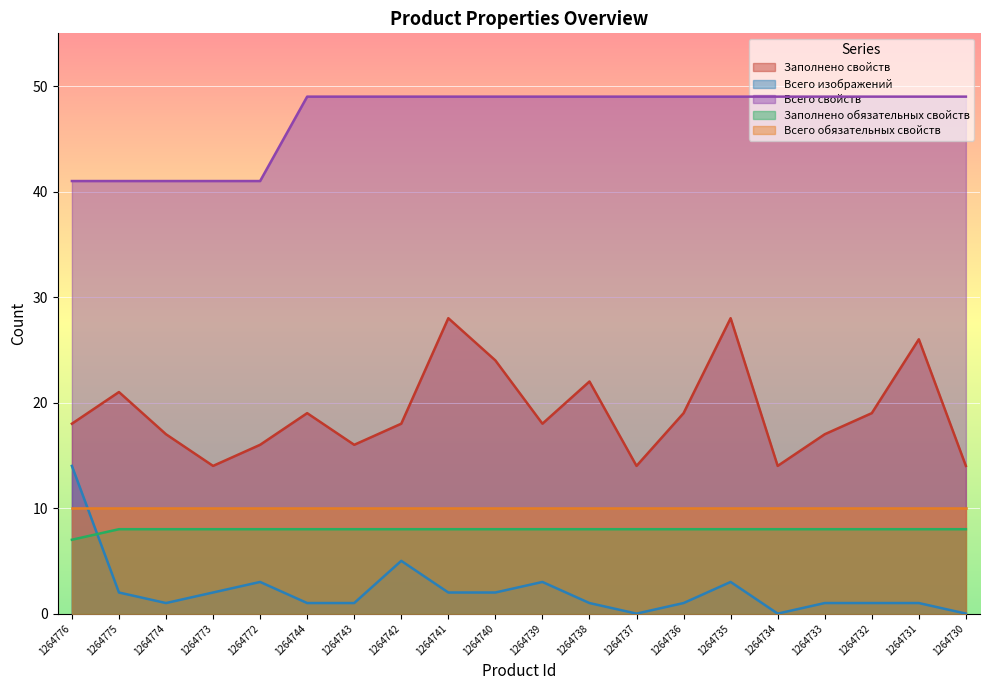

What is the sum of the Заполнено обязательных свойств values at 1264773 and 1264736?

16